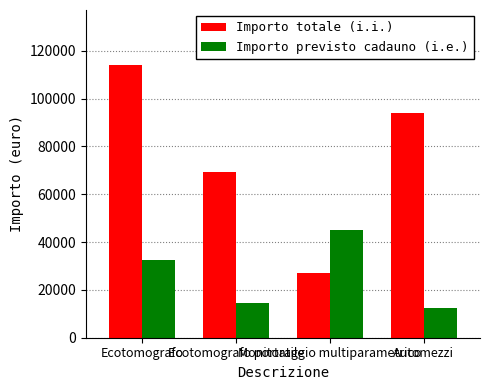

True or false: Importo totale (i.i.) has a value of 27126.6 at Monitoraggio multiparametrico.

True